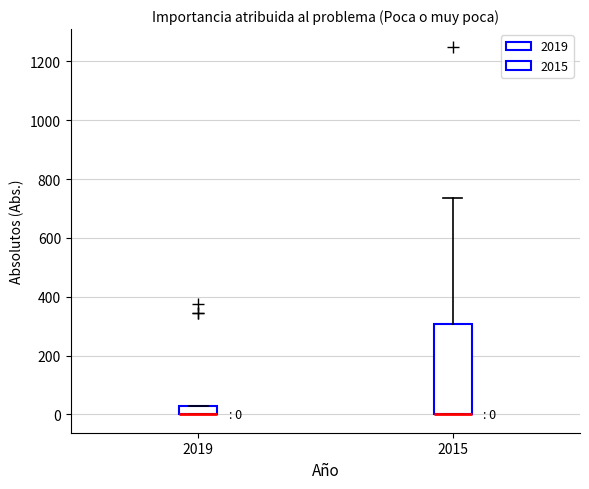

Comparing the boxes themselves (not the whiskers), which one is the tallest?

2015